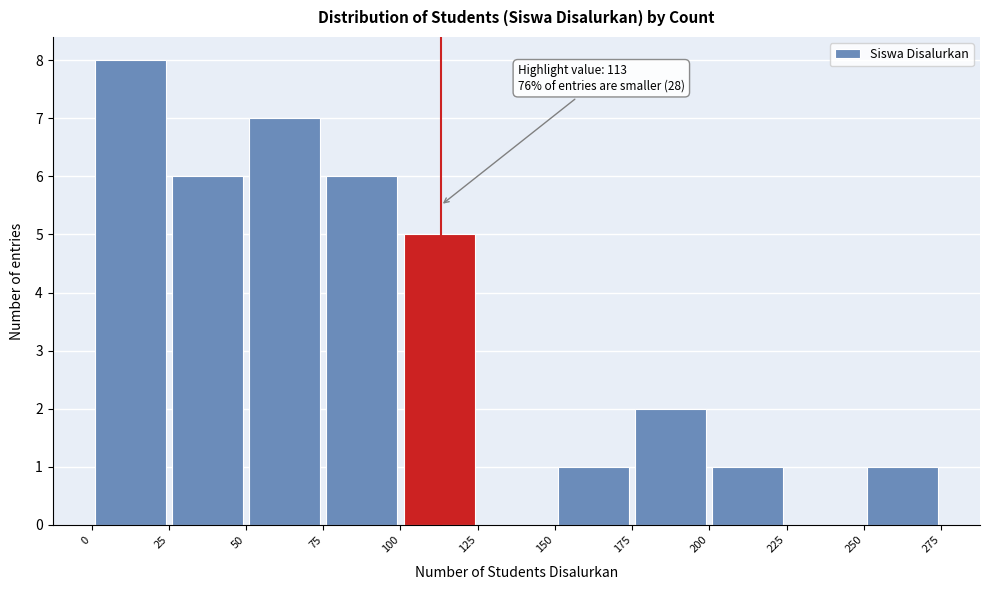

Which range on the x-axis has the tallest bar?

0 to 25